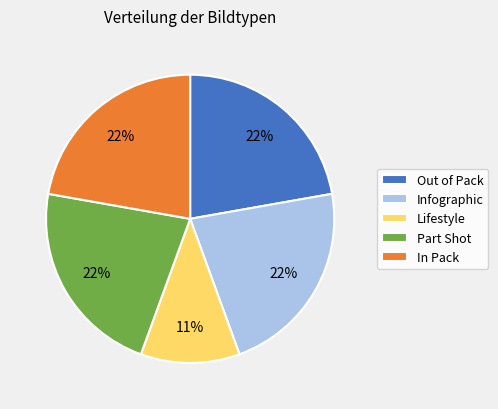

Does any single category account for the majority?

No